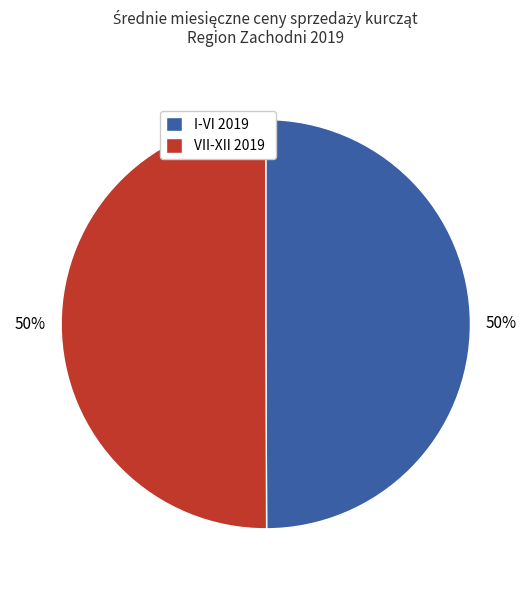

Is the sum of I-VI 2019 and VII-XII 2019 greater than half?

Yes